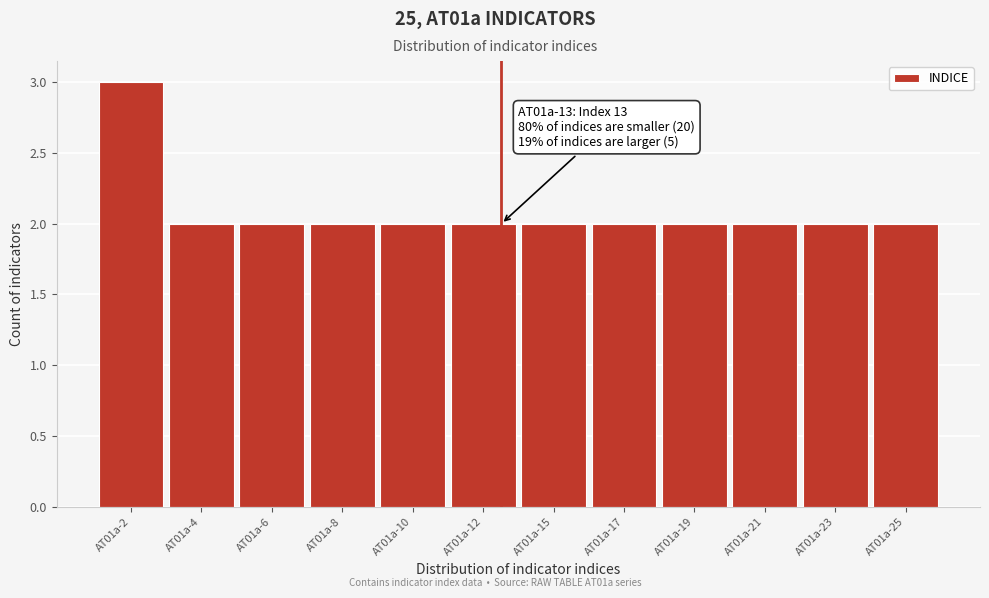

Reading left to right, transcribe all the data shown in this chart.

AT01a-2=3	AT01a-4=2	AT01a-6=2	AT01a-8=2	AT01a-10=2	AT01a-12=2	AT01a-15=2	AT01a-17=2	AT01a-19=2	AT01a-21=2	AT01a-23=2	AT01a-25=2